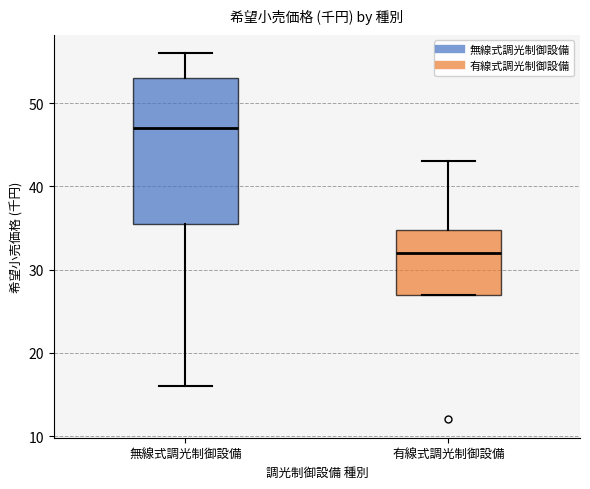

Reading left to right, read every box against the y-axis: the position of its median line, the range the box covers, and the ends of its whiskers. The values are not printed on the chart, so give them approximately, as read against the axis.

無線式調光制御設備: median 47, box 36 to 53, whiskers 16 to 56
有線式調光制御設備: median 32, box 27 to 35, whiskers 27 to 43